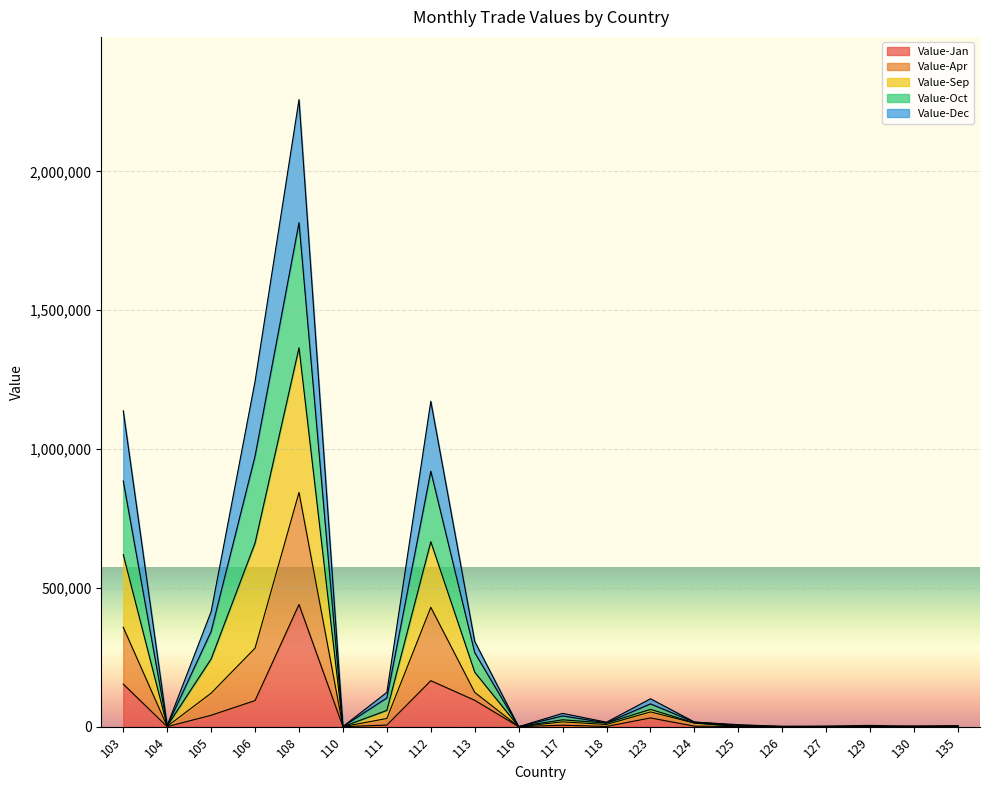

Which category has the lowest value in the Value-Oct series?

110